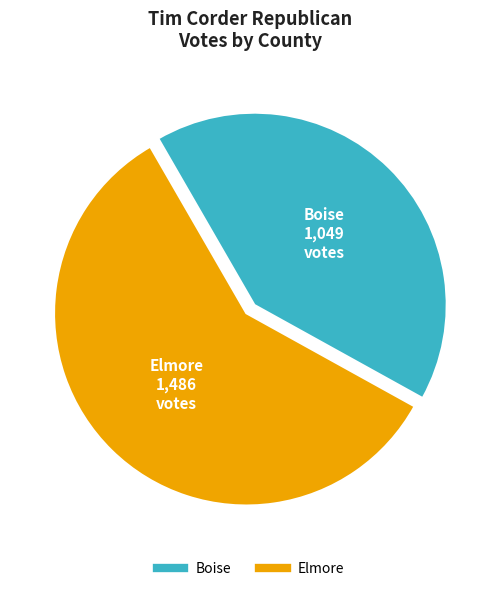

What is the smallest slice in the pie chart?

Boise